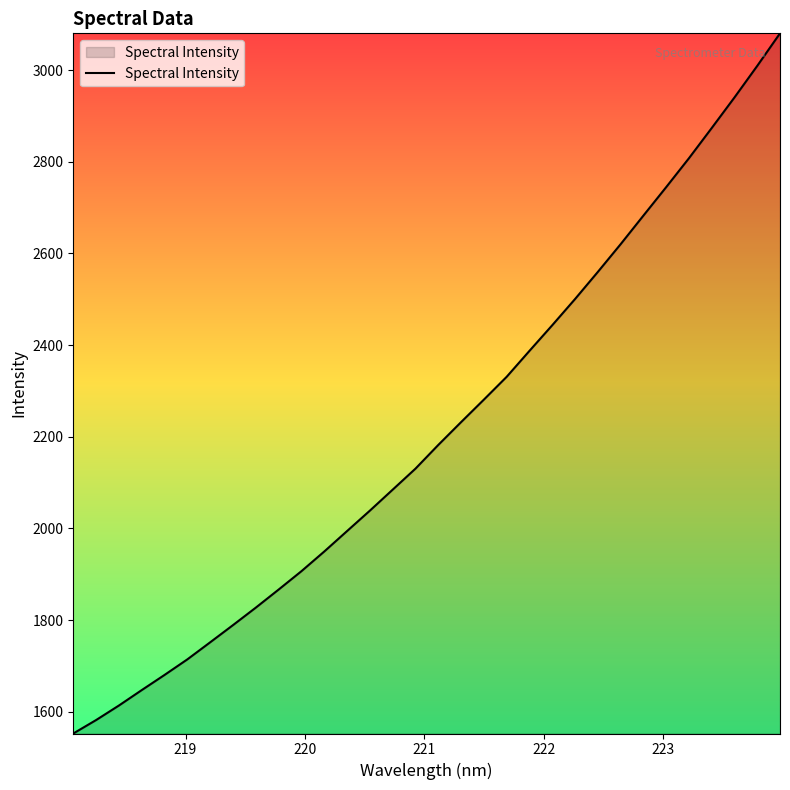

What is the maximum value shown in the chart?

3080.1